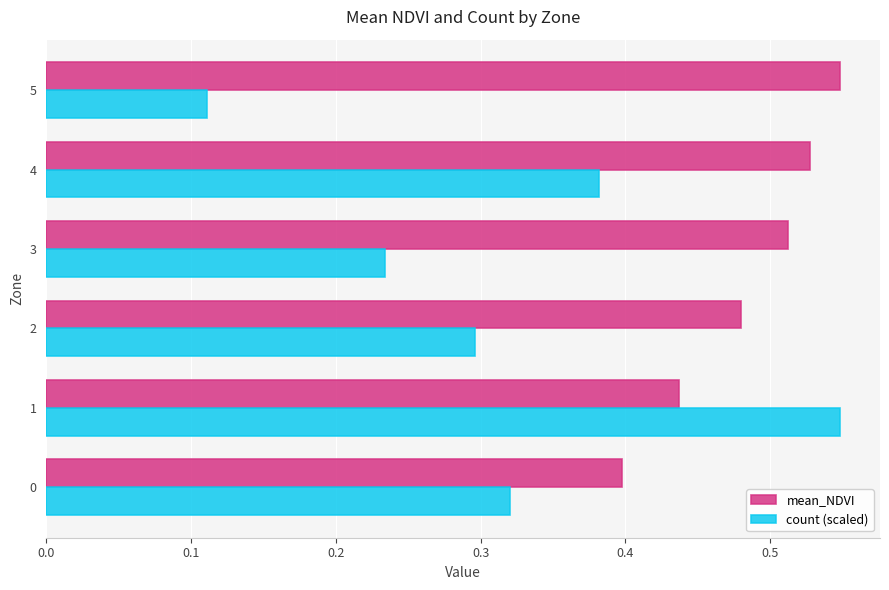

At how many categories does at least one series exceed 0?

6